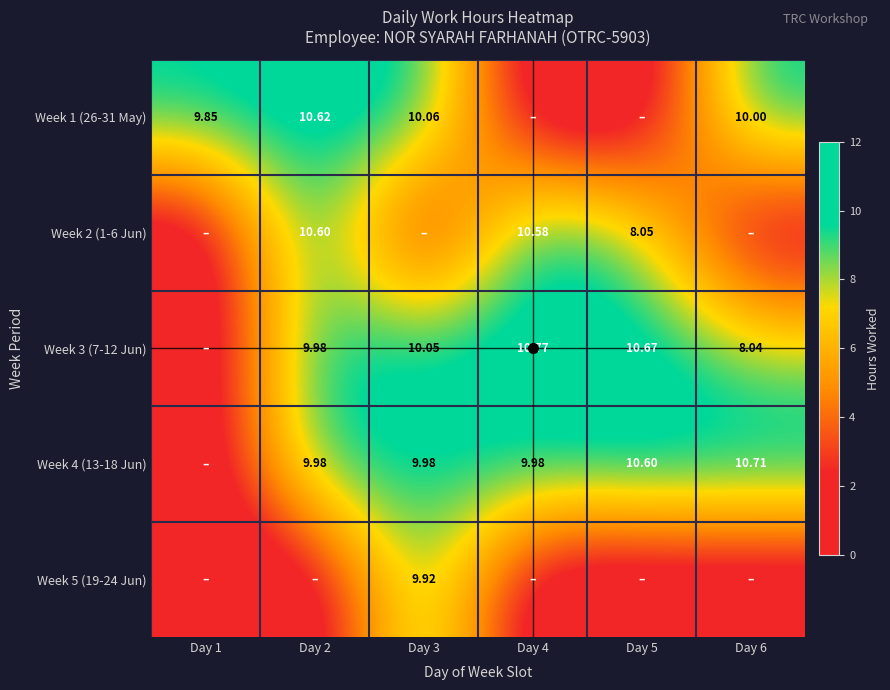

Which label corresponds to the smallest value in the chart?

Day 4